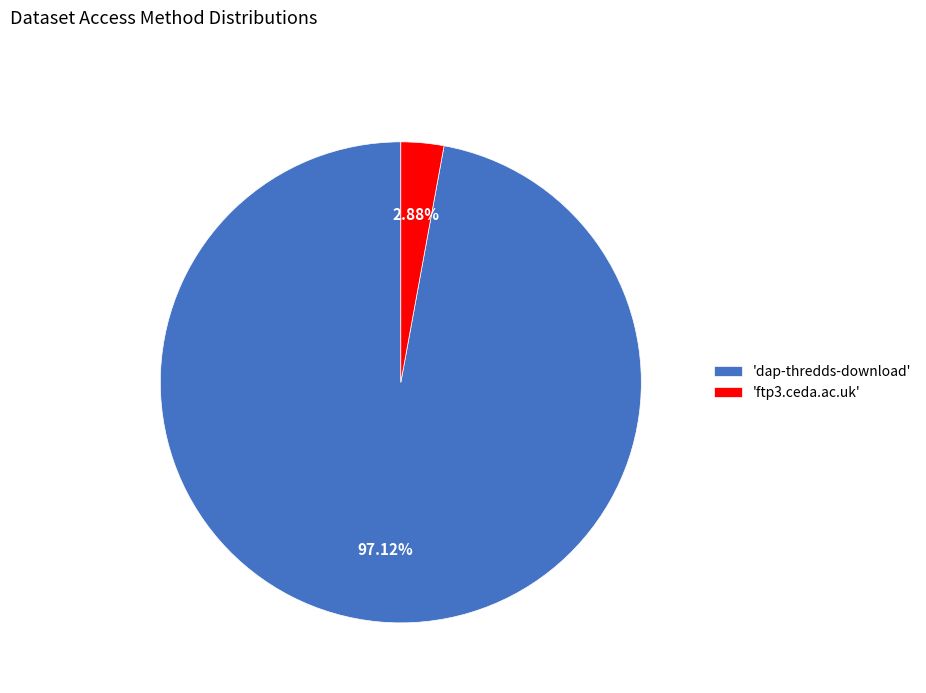

Rank the categories by value from highest to lowest.

'dap-thredds-download', 'ftp3.ceda.ac.uk'